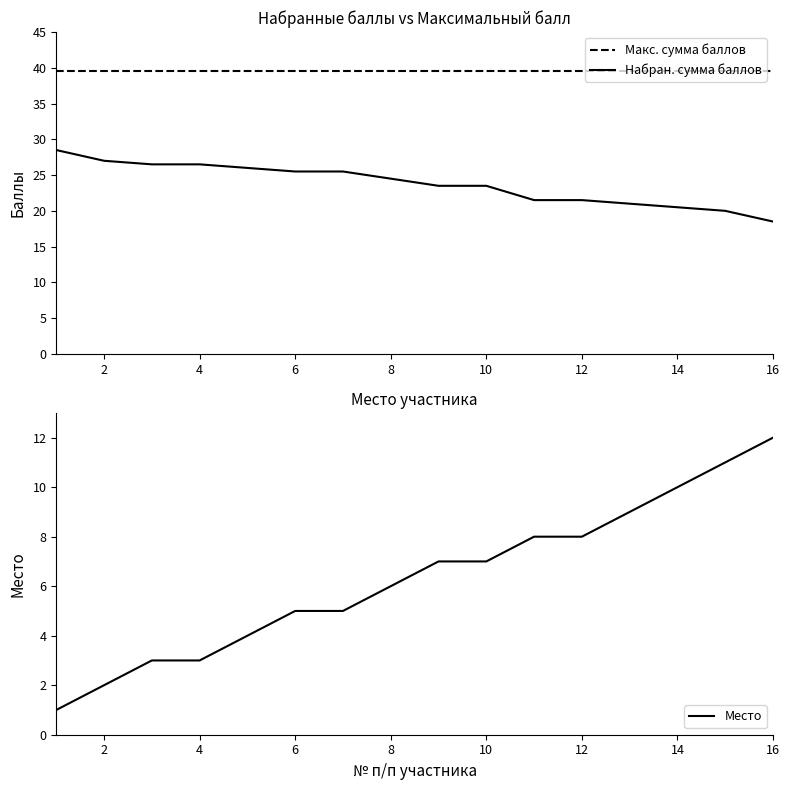

Reading right to left, what are all the values shown in this chart?

Макс. сумма баллов: 39.5	39.5	39.5	39.5	39.5	39.5	39.5	39.5	39.5	39.5	39.5	39.5	39.5	39.5	39.5	39.5
Набран. сумма баллов: 18.5	20.0	20.5	21.0	21.5	21.5	23.5	23.5	24.5	25.5	25.5	26.0	26.5	26.5	27.0	28.5
Место: 12.0	11.0	10.0	9.0	8.0	8.0	7.0	7.0	6.0	5.0	5.0	4.0	3.0	3.0	2.0	1.0